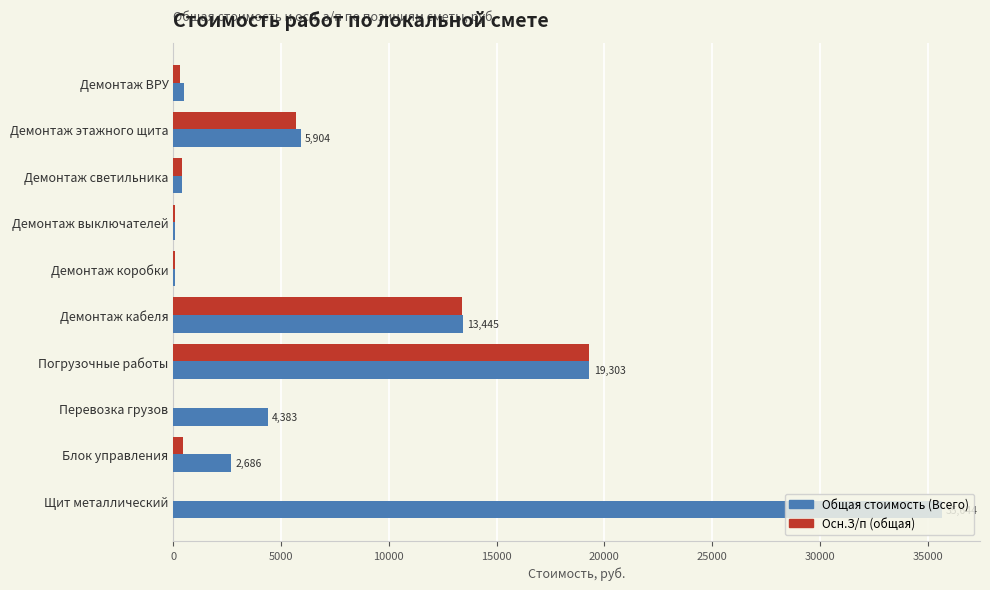

The Осн.З/п (общая) series shows 13415.3 at Демонтаж кабеля. True or false?

True